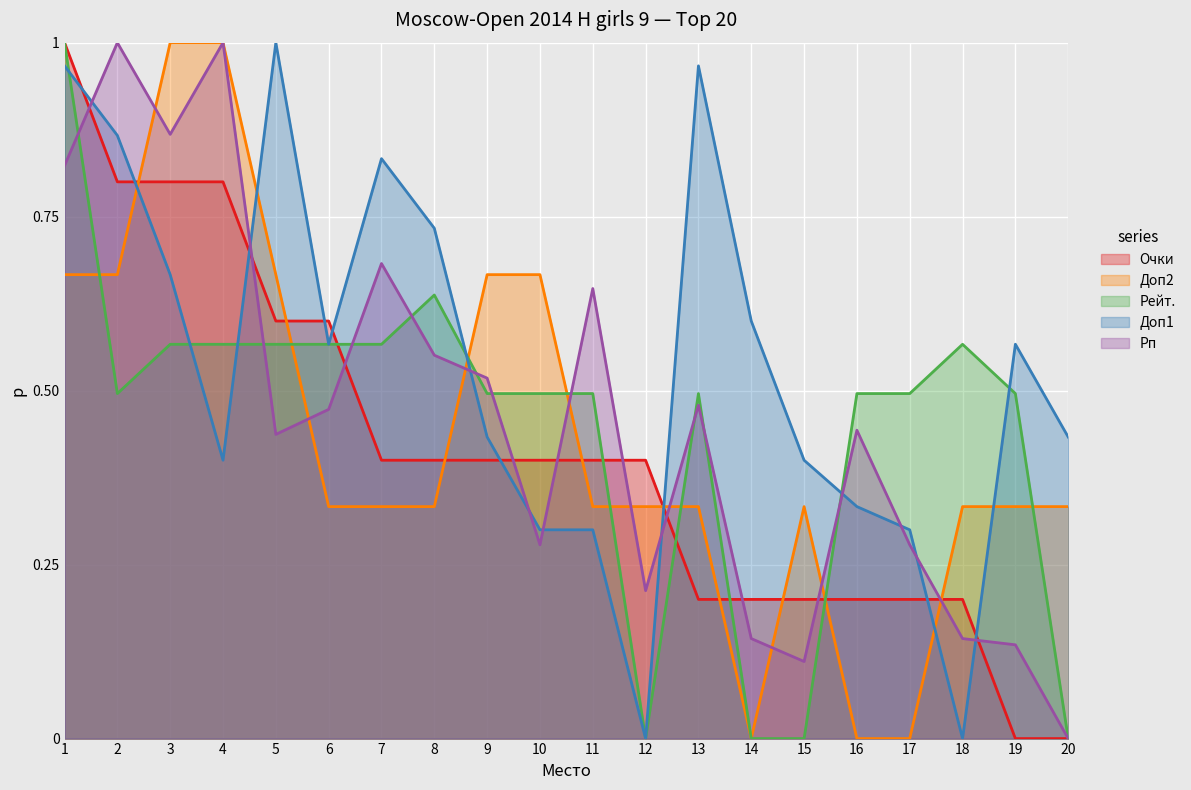

What is the total value across all series at 13?

2.5